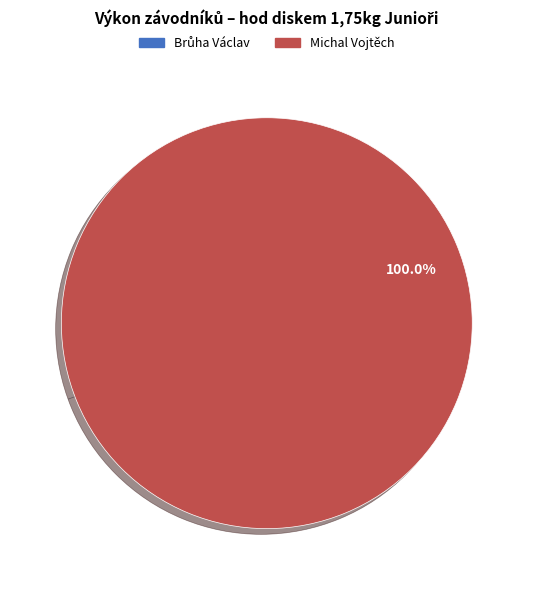

To the nearest percent, what is the average slice percentage?

50%